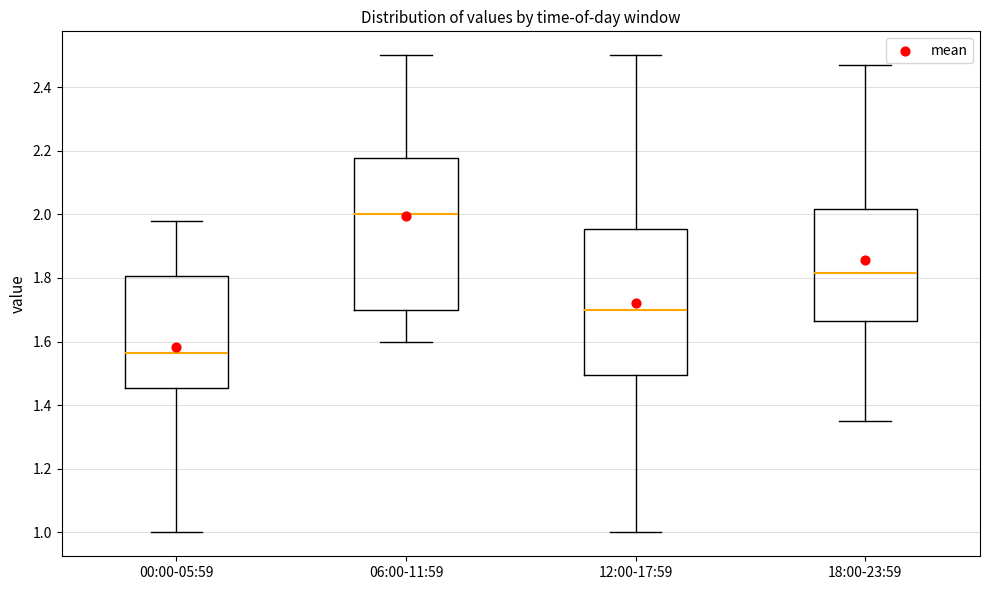

Where does the median line of the box for 12:00-17:59 sit on the y-axis? The values are not printed on the chart, so give them approximately, as read against the axis.

1.70